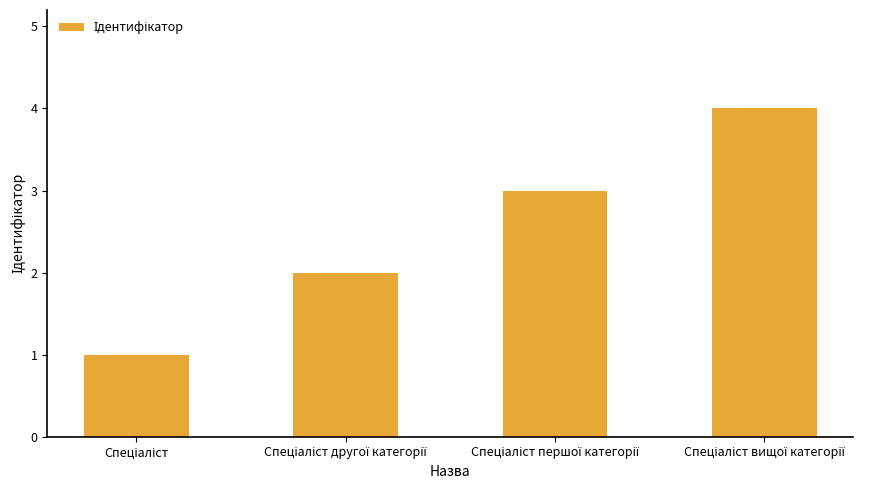

How many series are shown in this chart?

1